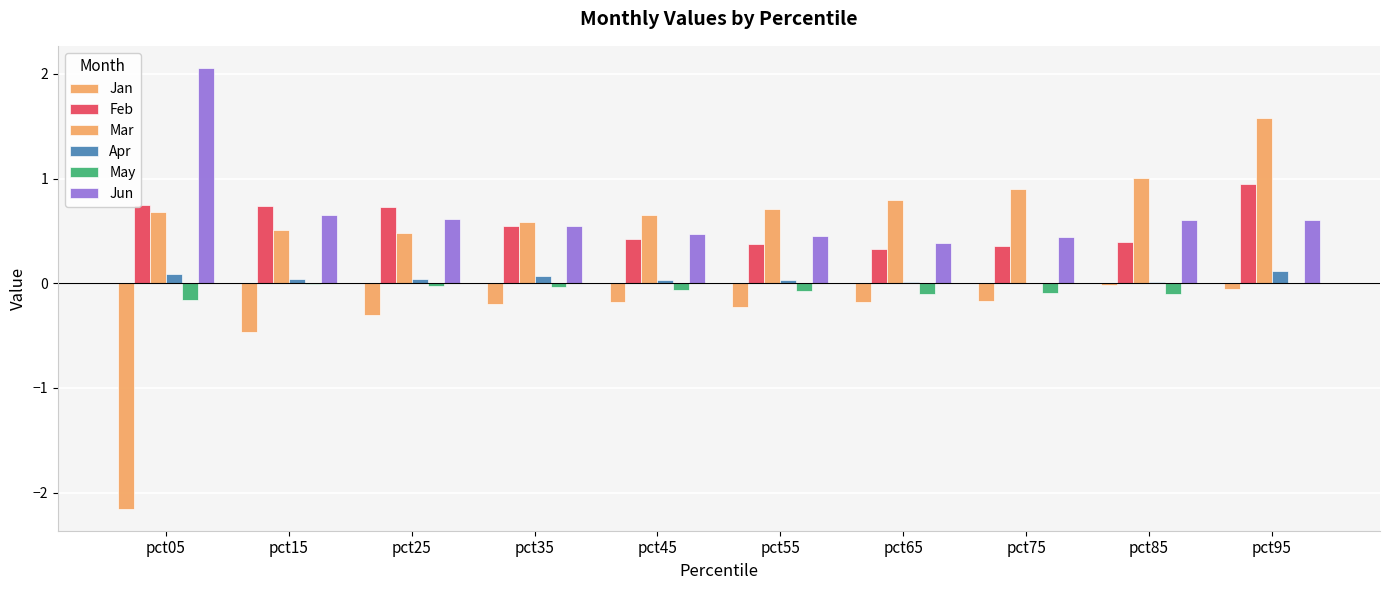

What is the value of the Feb bar at the 2nd from the left?

0.7